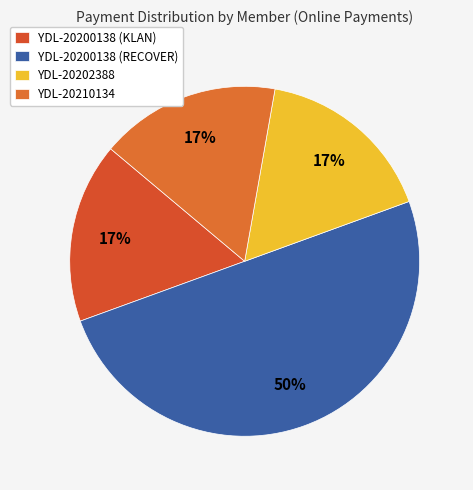

Is it true that YDL-20210134 is 30% of the pie?

False